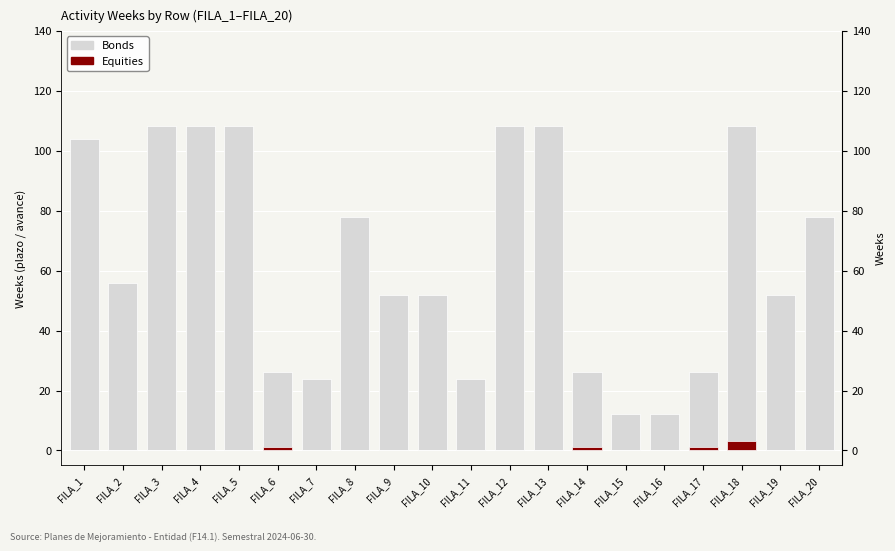

What is the sum of all Equities values?

6.0